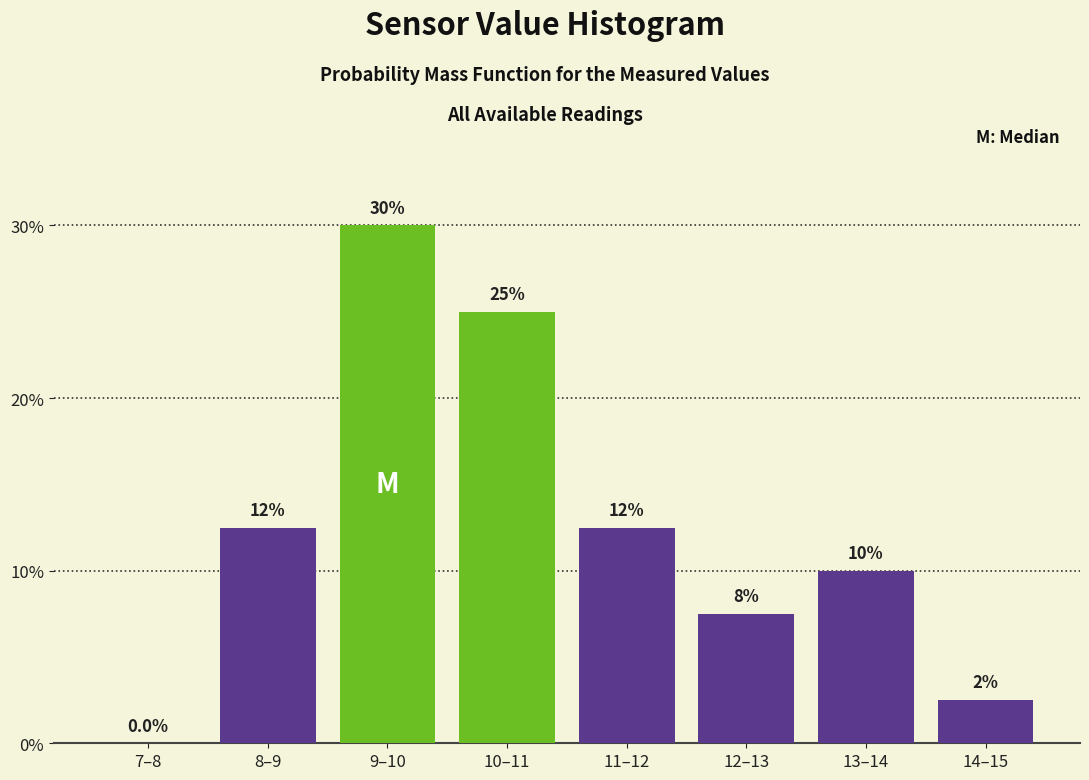

Reading right to left, extract all data points from this chart.

14–15=2.5	13–14=10.0	12–13=7.5	11–12=12.5	10–11=25.0	9–10=30.0	8–9=12.5	7–8=0.0